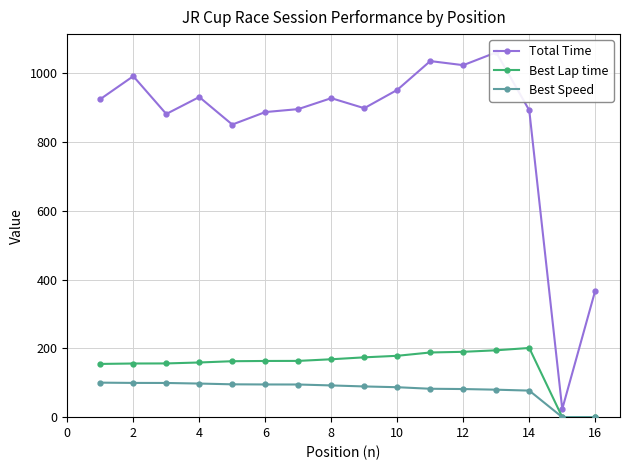

How many values in Best Speed are above zero?

14